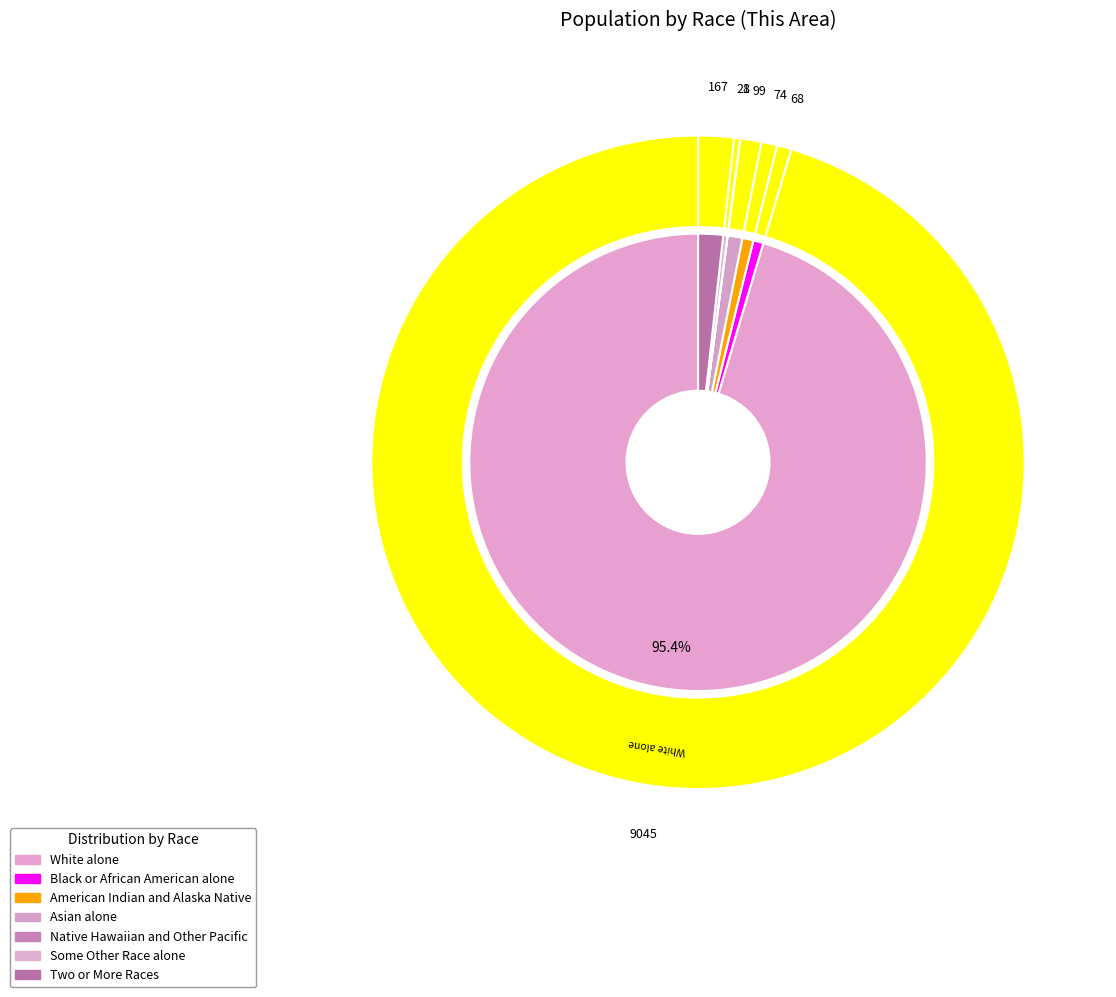

Which category has the smallest portion of the pie?

Native Hawaiian and Other Pacific